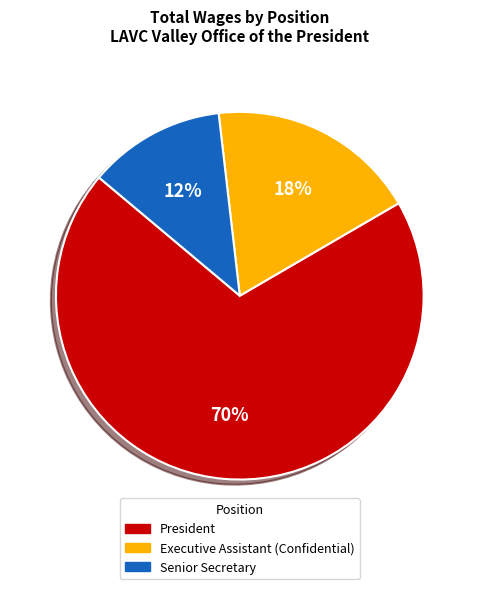

Is the sum of Senior Secretary and President greater than half?

Yes